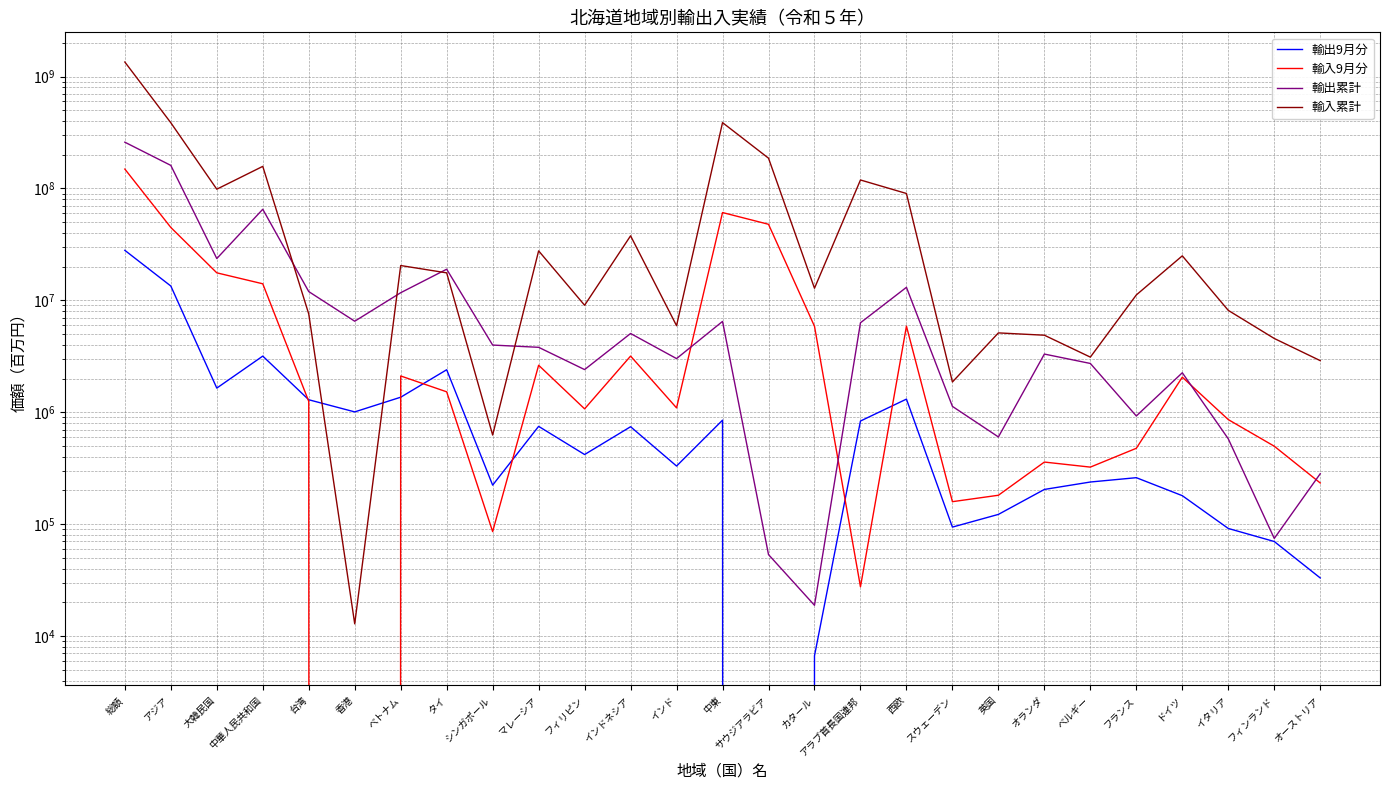

Which category has the highest value across all series?

総額